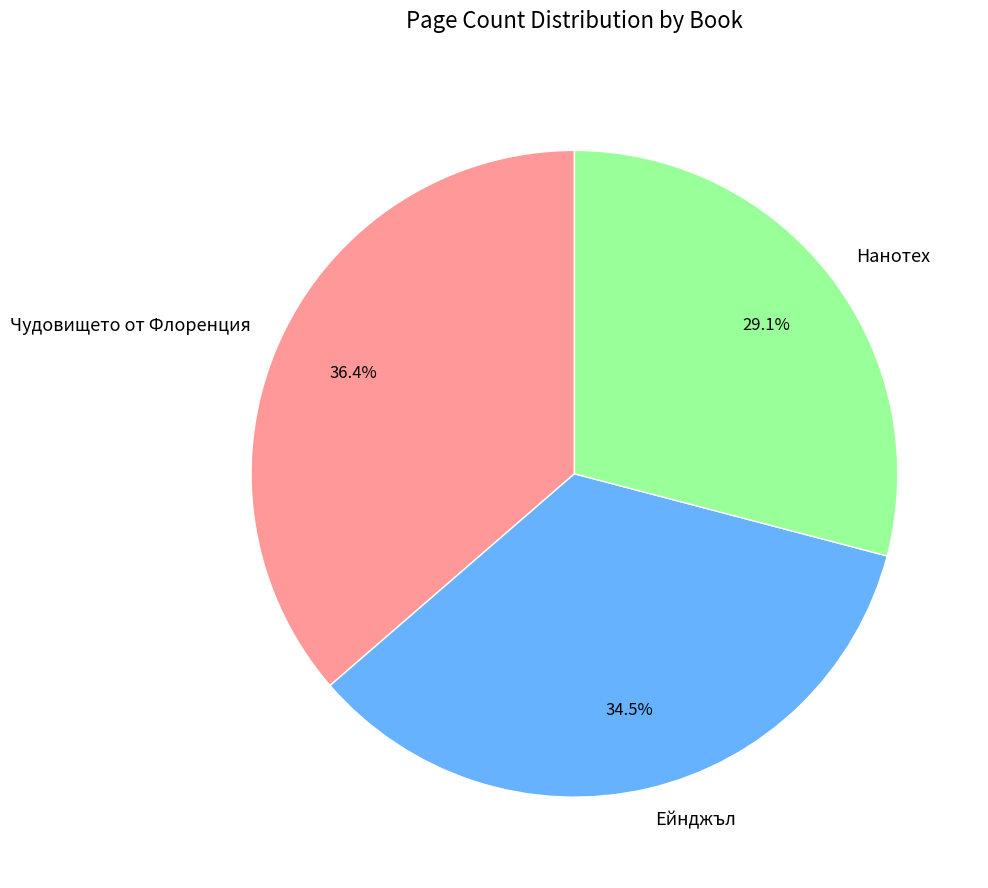

Which has a higher value, Чудовището от Флоренция or Ейнджъл?

Чудовището от Флоренция